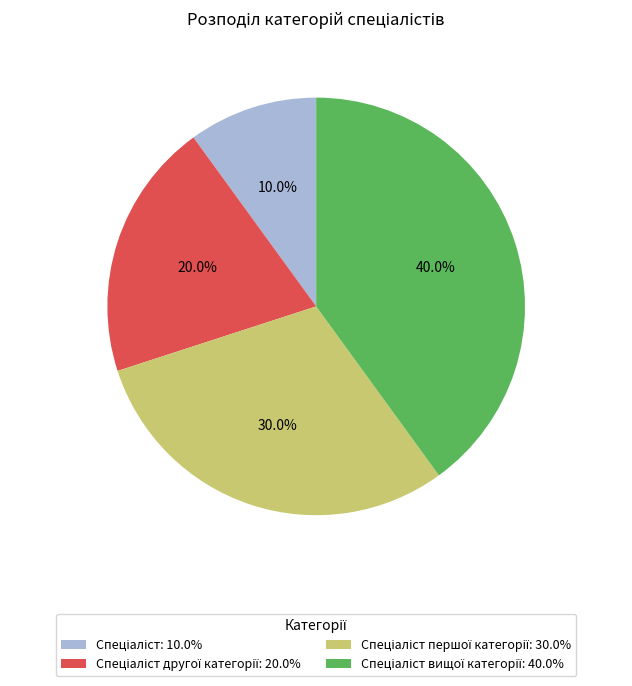

To the nearest percent, what is the average slice percentage?

25%